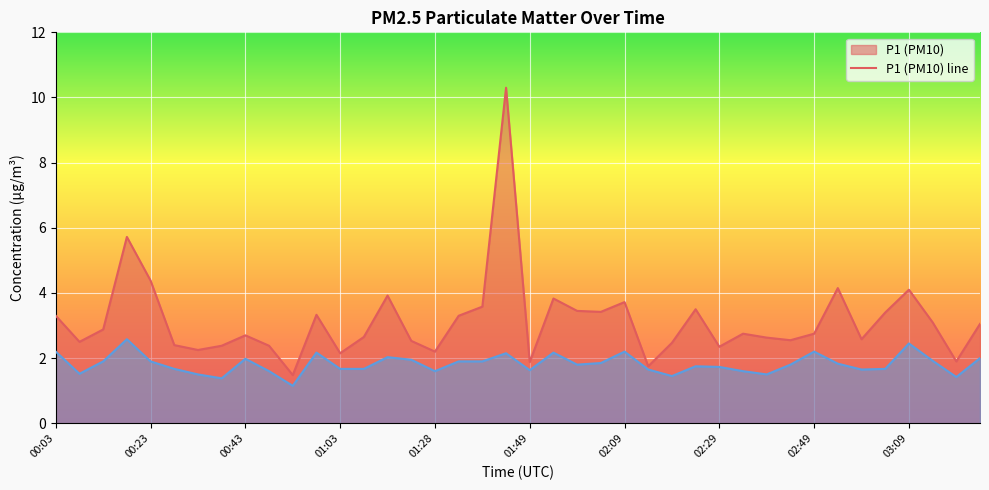

The value of P1 at 00:48 is 4.2. True or false?

False